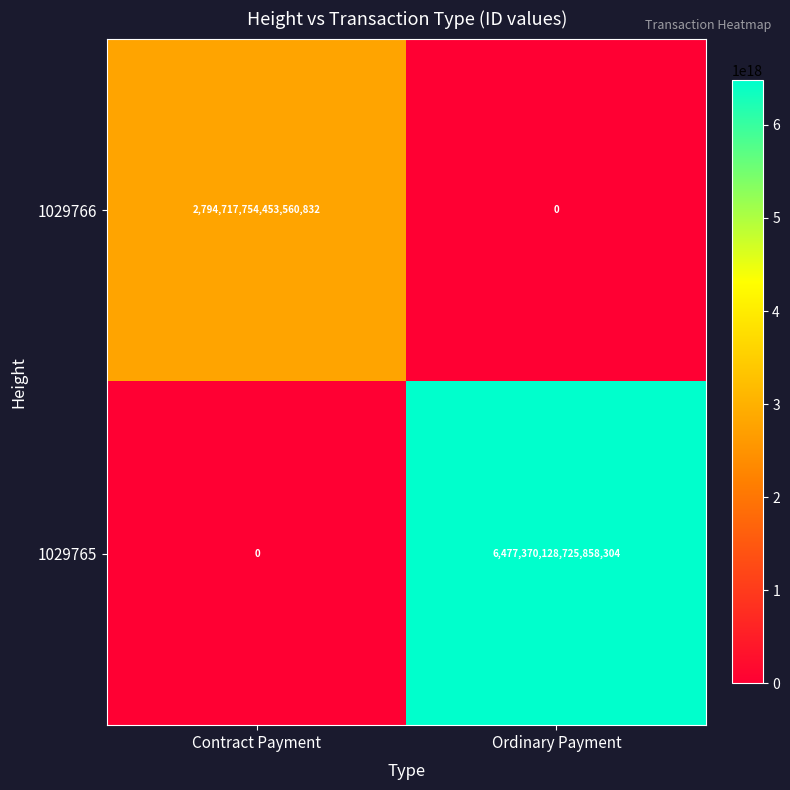

Which series has the widest spread of values?

1029765